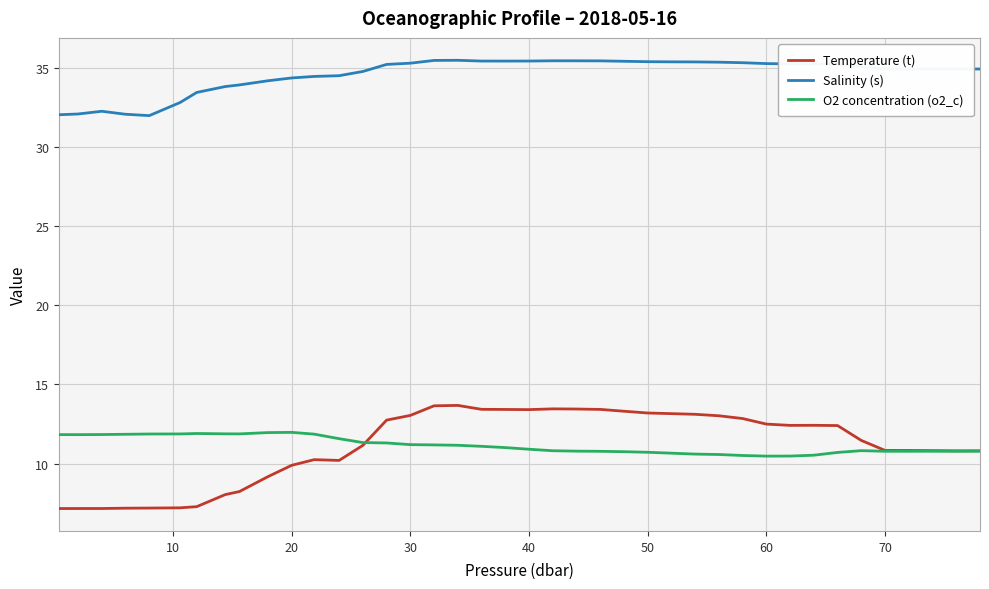

How many categories are shown in the chart?

40